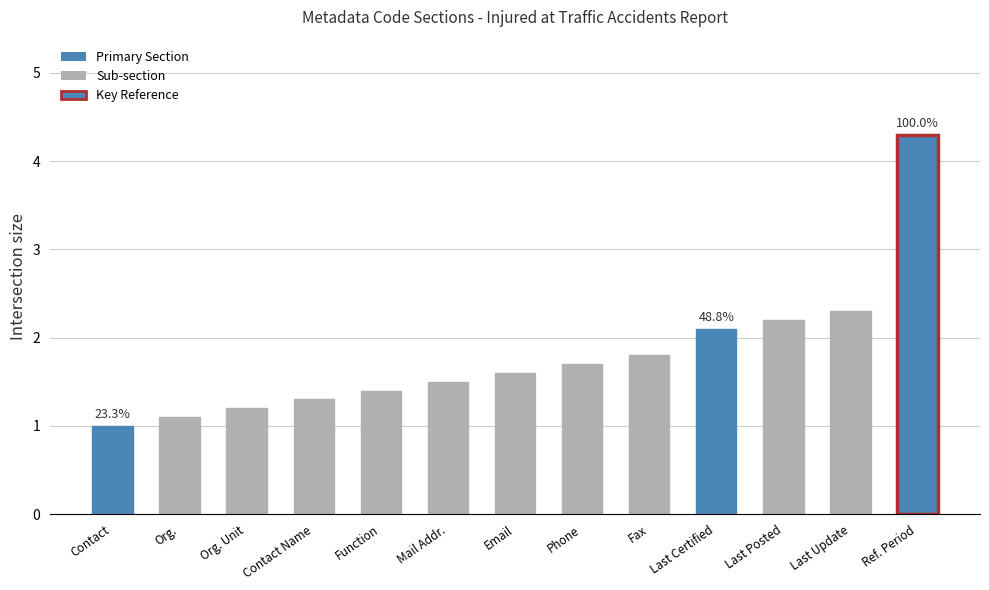

Which category has the lowest value across all series?

Contact